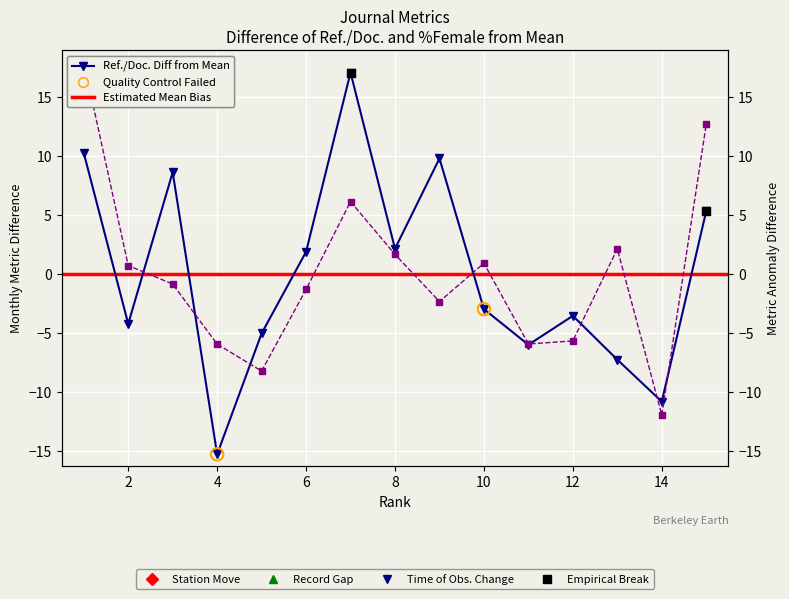

At which category is the sum across all series the highest?

1